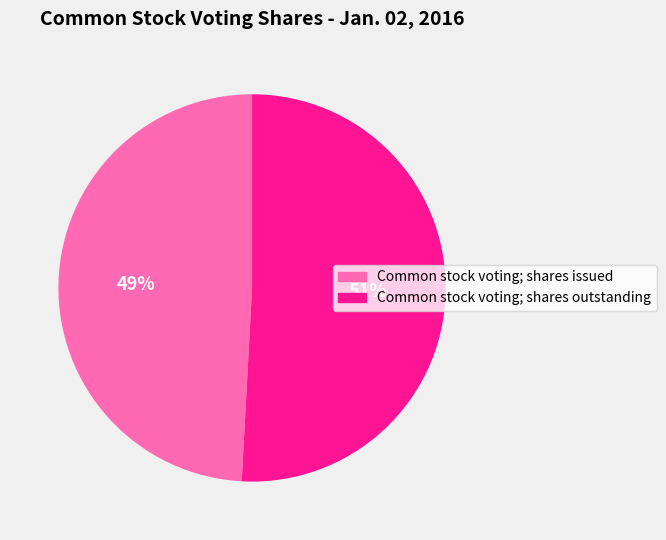

What is the ratio of the value at Common stock voting; shares issued to the value at Common stock voting; shares outstanding?

1.0